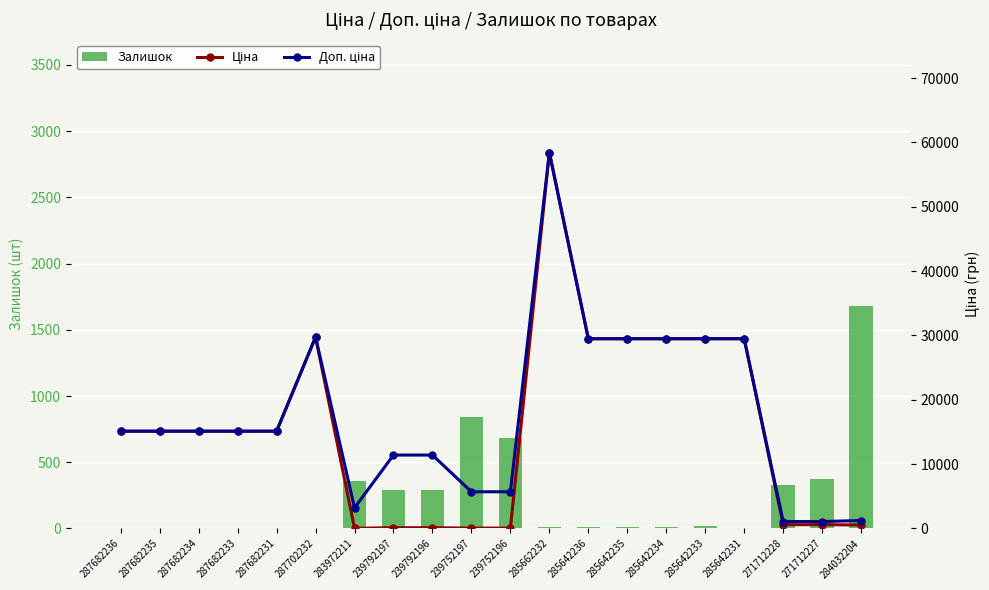

What is the difference between the Доп. ціна values at 239792197 and 239752196?

5705.0